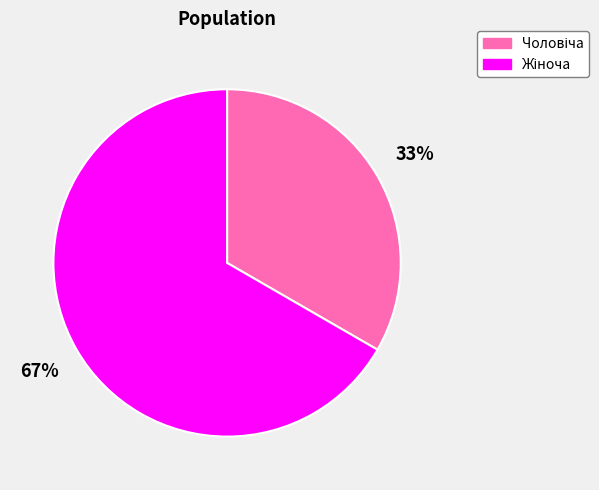

To the nearest percent, what is the average slice percentage?

50%